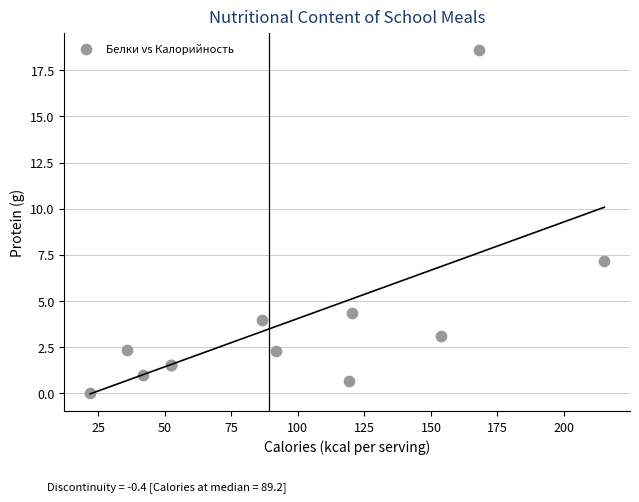

What Y value in the scatter plot is closest to 9?

7.1